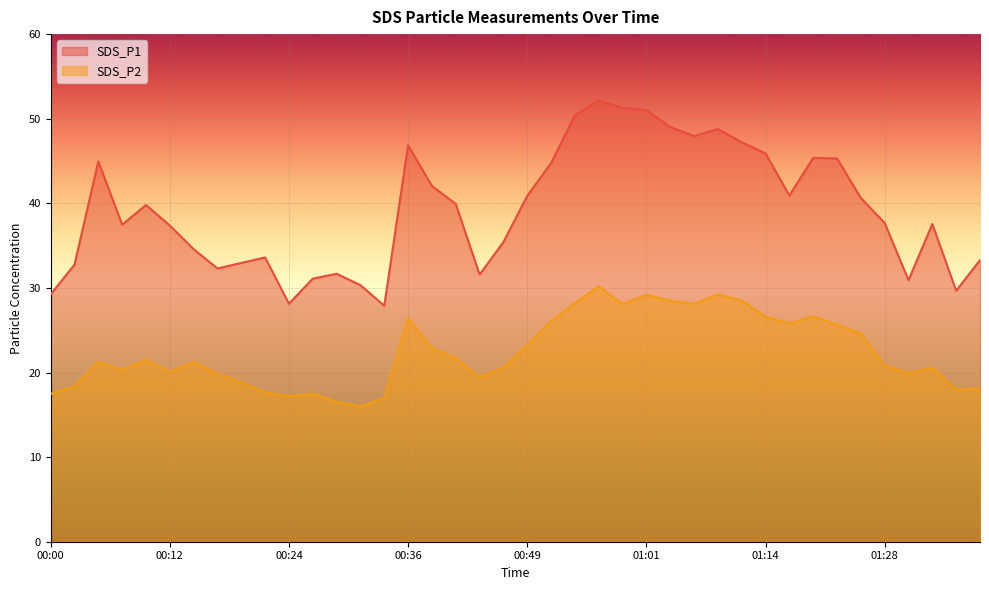

What is the total value across all series at 00:29?

48.2